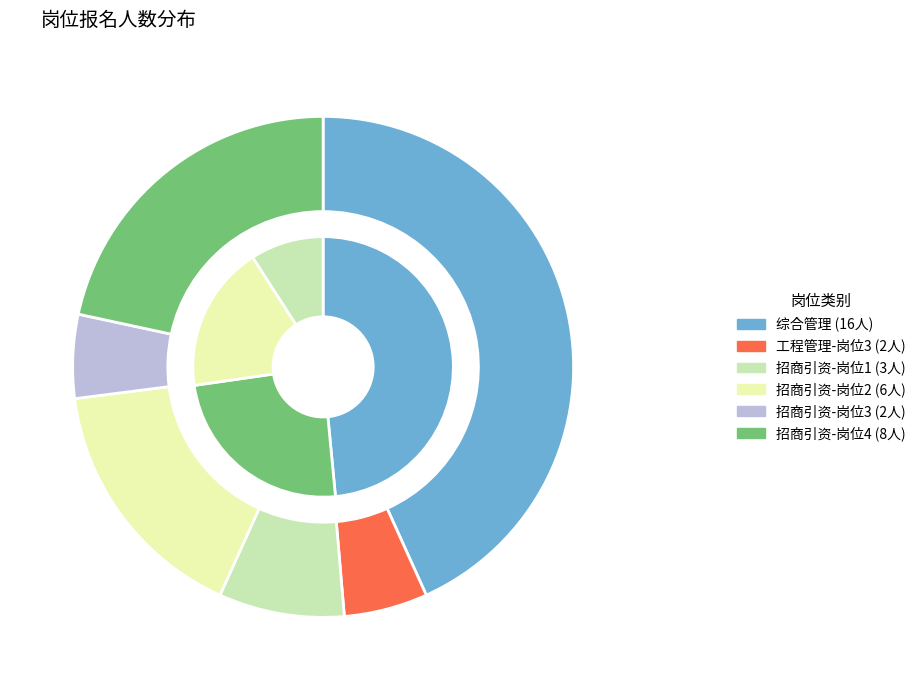

Rank the categories by value from highest to lowest.

综合管理, 招商引资-岗位4, 招商引资-岗位2, 招商引资-岗位1, 工程管理-岗位3, 招商引资-岗位3